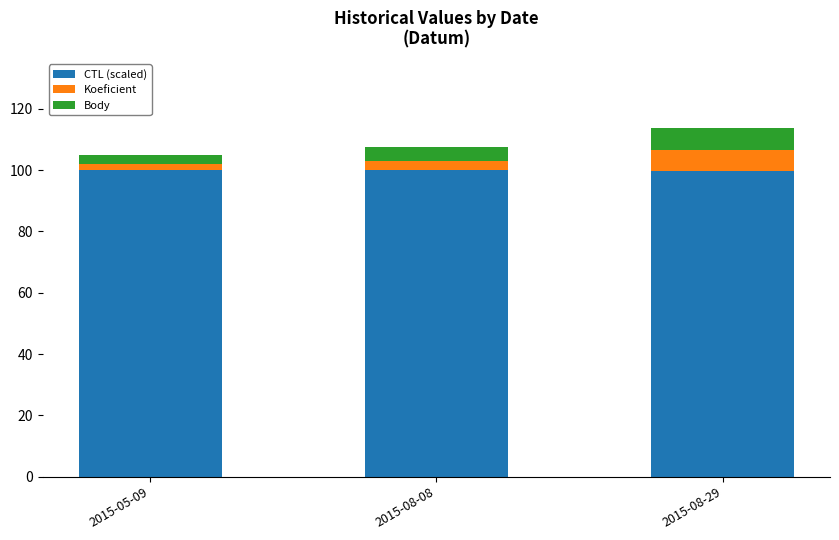

What is the lowest value of the CTL (scaled) series?

99.6